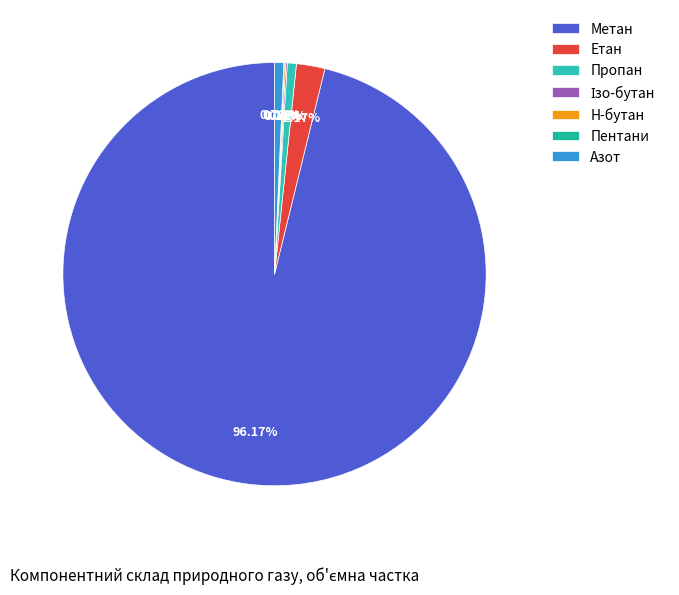

Combined, do Н-бутан and Пропан account for over 50%?

No